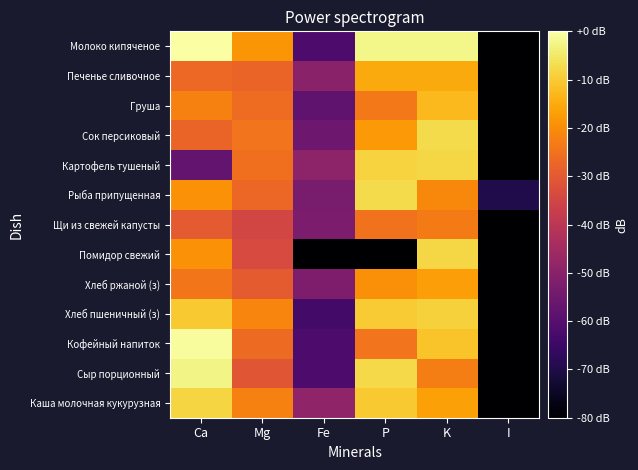

Which has a higher value, I or K?

K